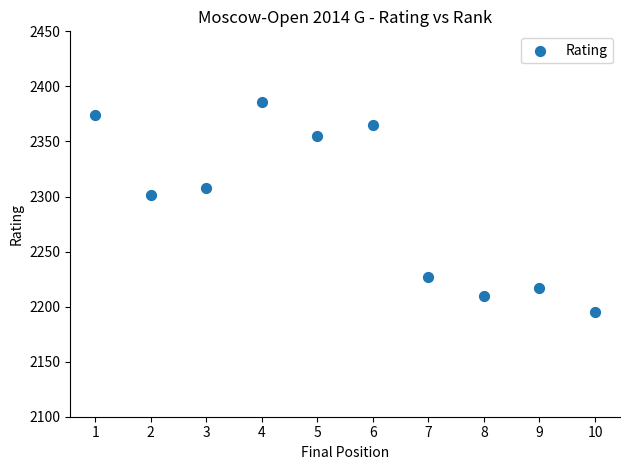

What is the average Y value?

2294